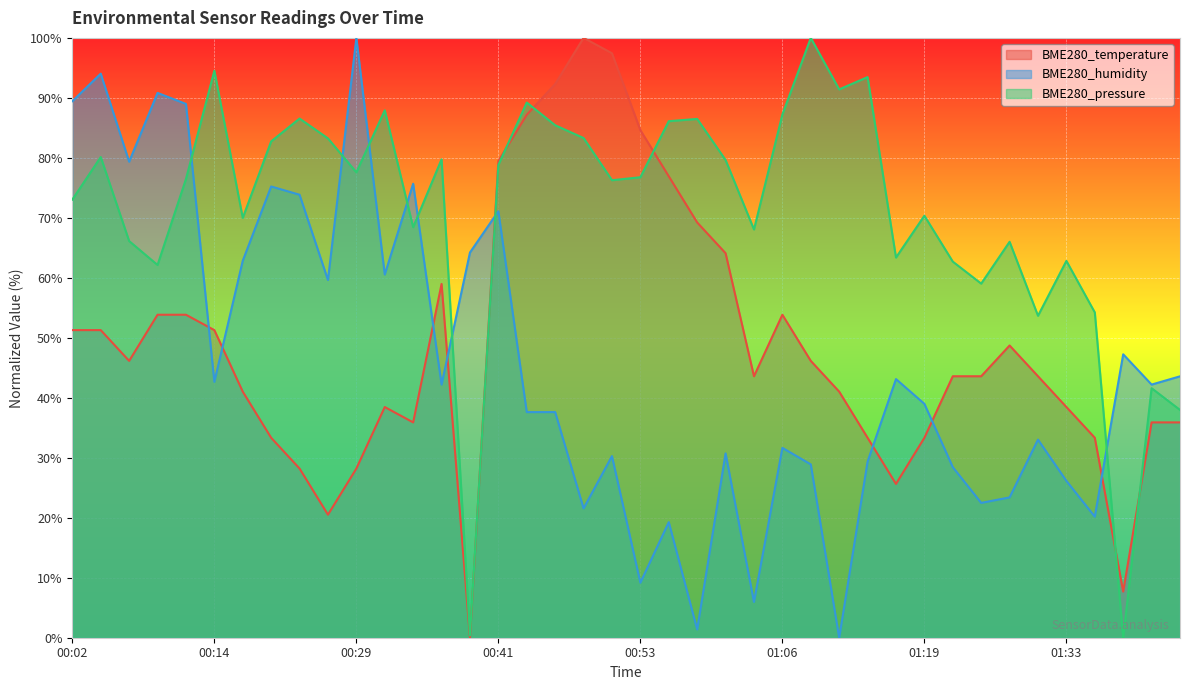

The BME280_temperature series shows 62.4 at 00:49. True or false?

False